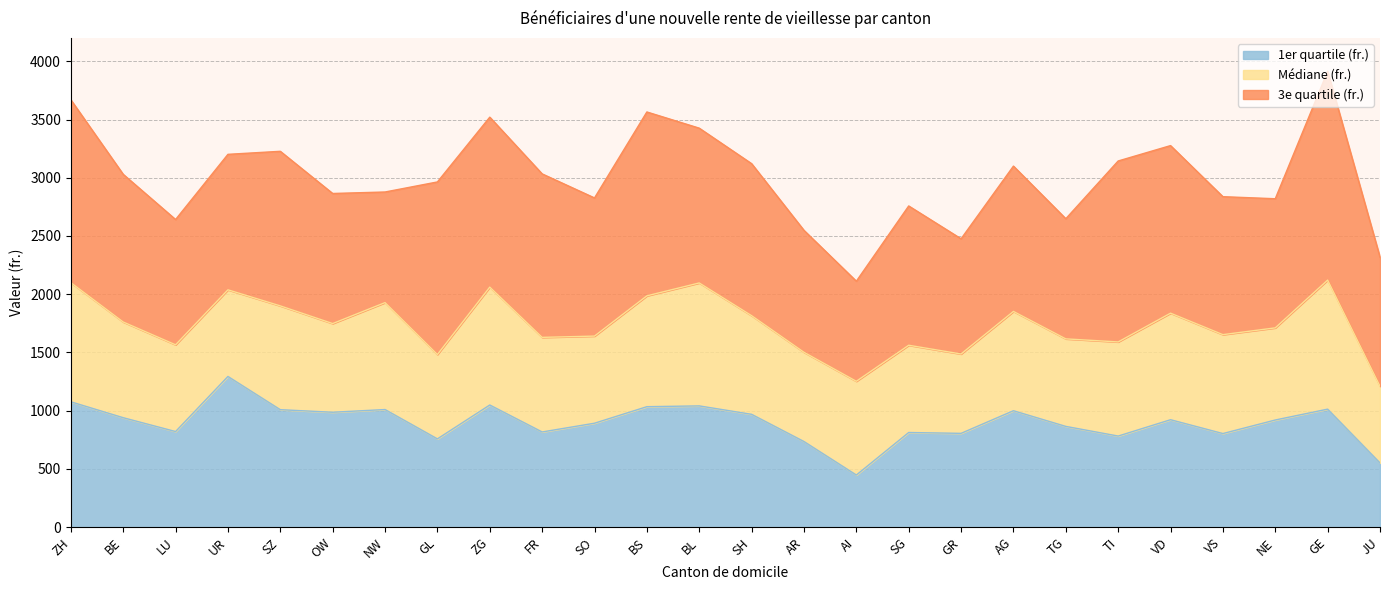

What is the approximate value of 1er quartile (fr.) at SH?

969.2